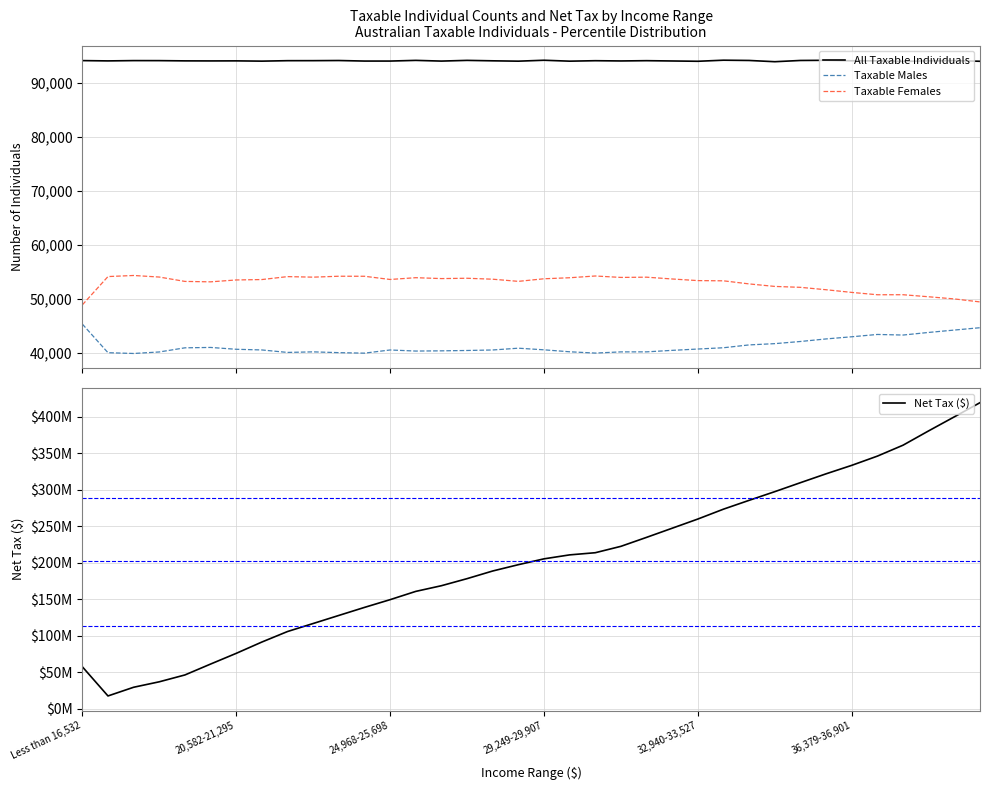

True or false: All Taxable Individuals has more than 0 interior local peaks.

True